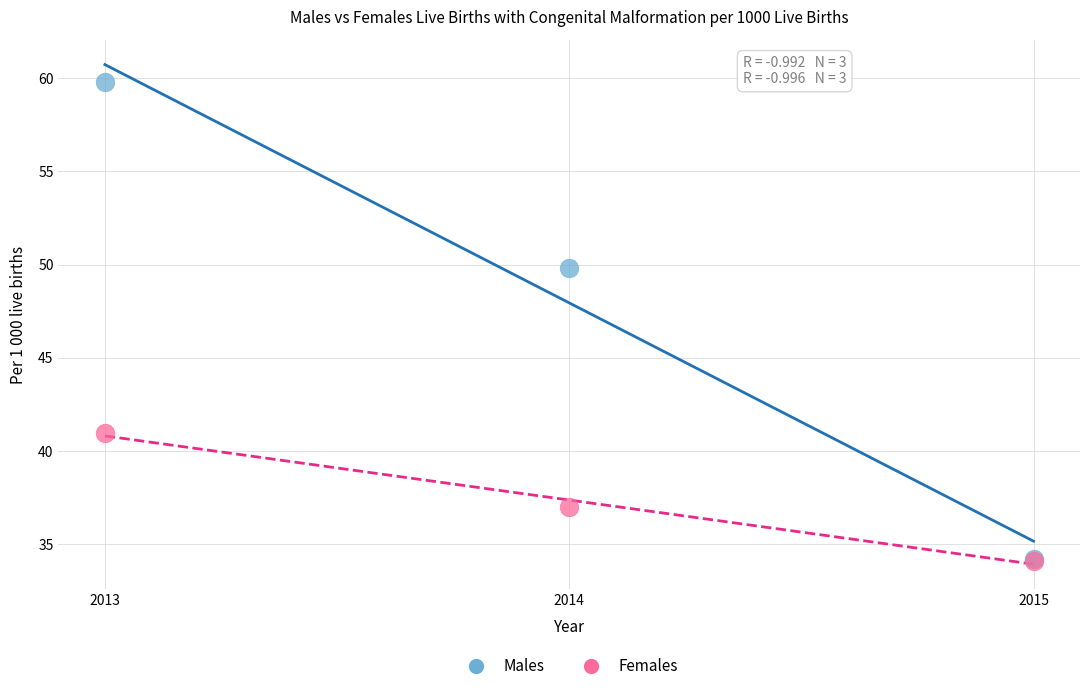

Across all series, what Y value is closest to 46?

49.8